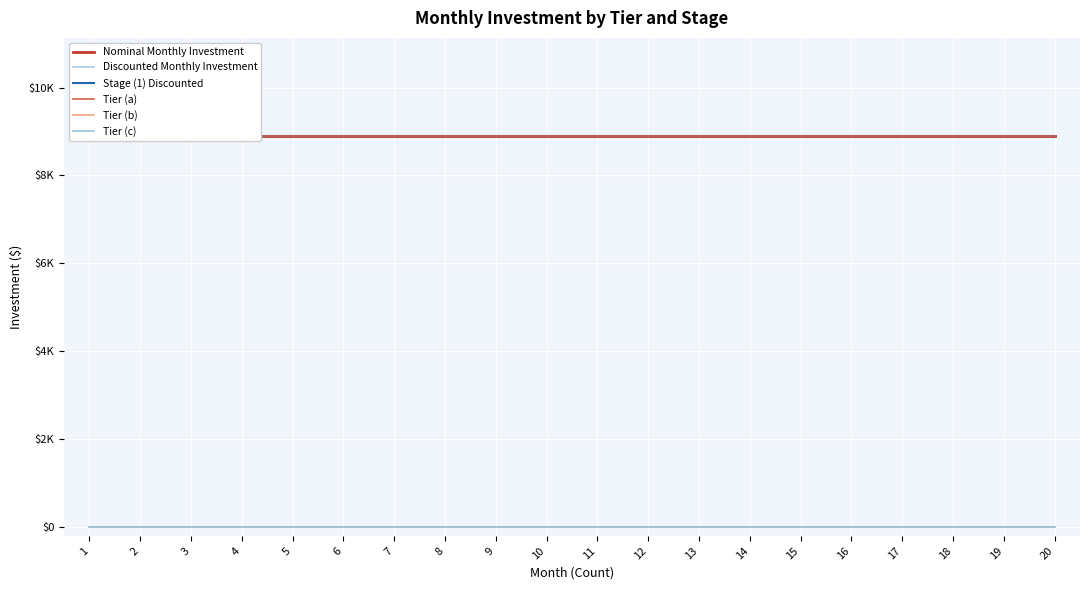

True or false: Tier (b) has more than 0 points higher than both neighbors.

False